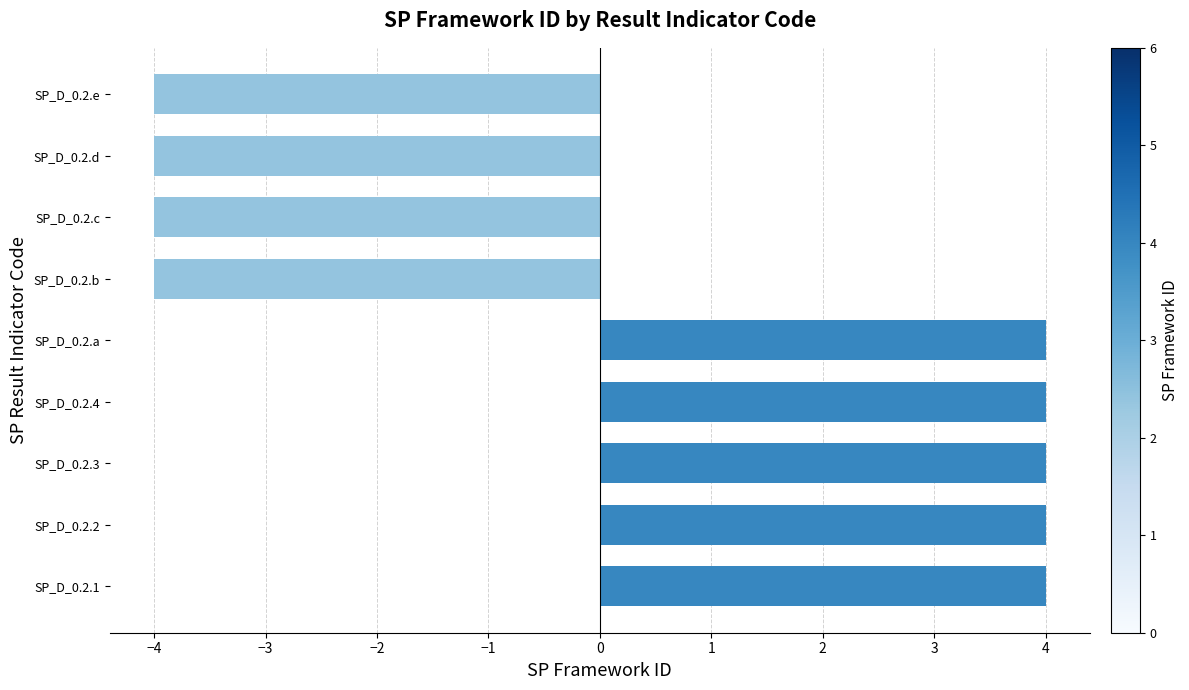

Are the bars grouped side by side (vs. stacked)?

No